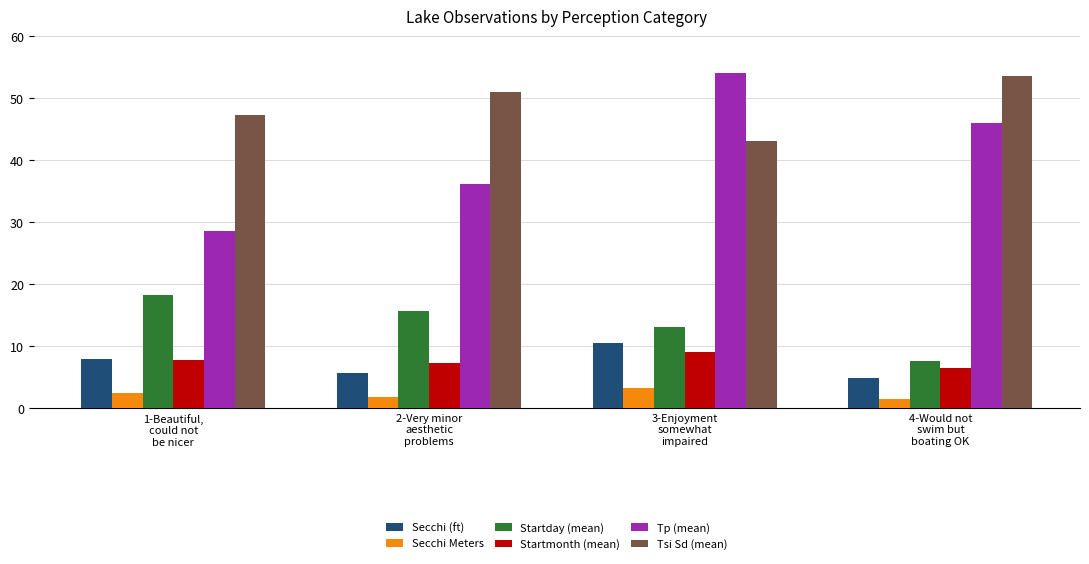

At how many categories does at least one series exceed 36?

4